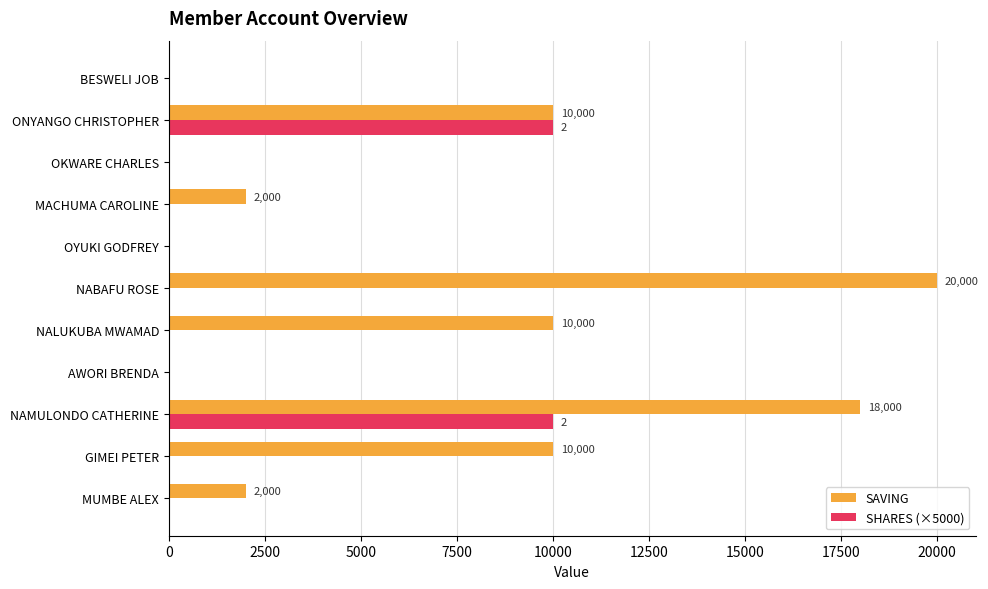

The SAVING series shows -13895 at AWORI BRENDA. True or false?

False